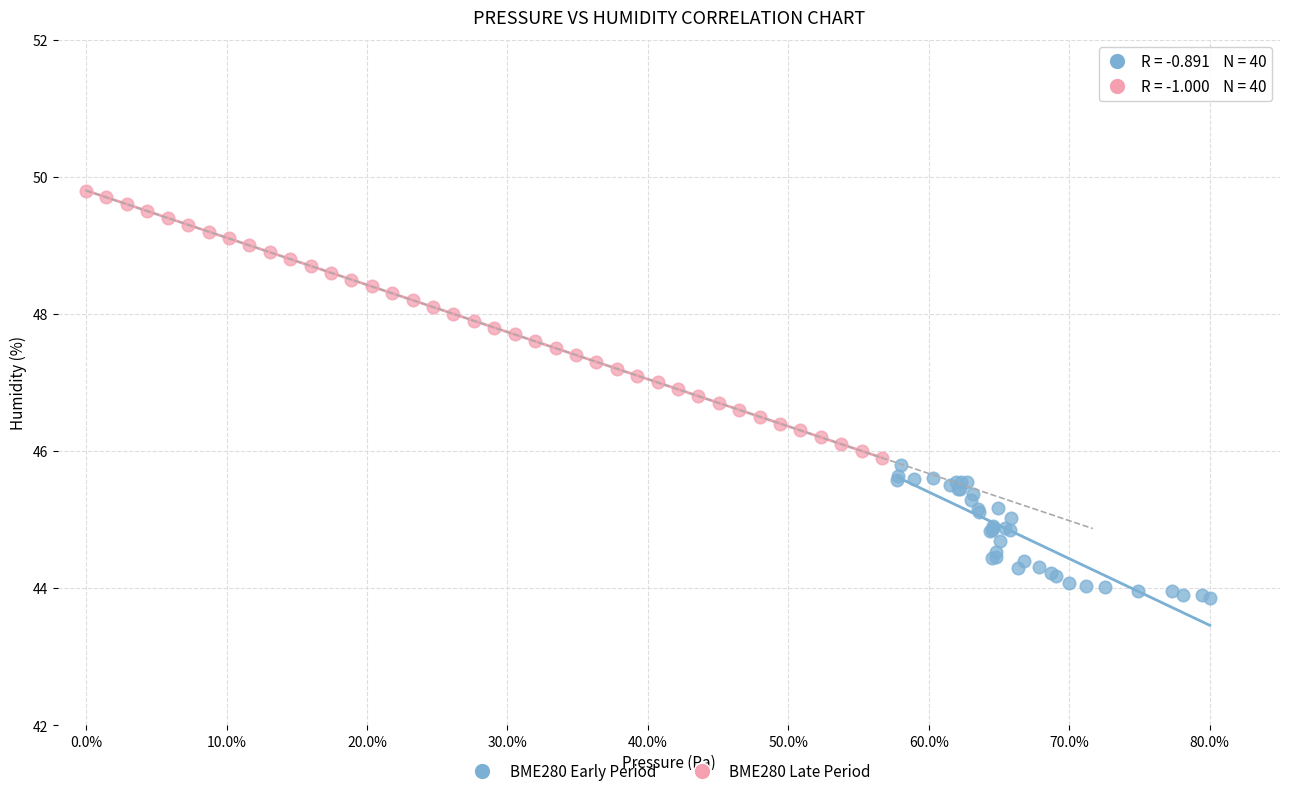

What are all the series names shown in the legend?

BME280 Early Period, BME280 Late Period